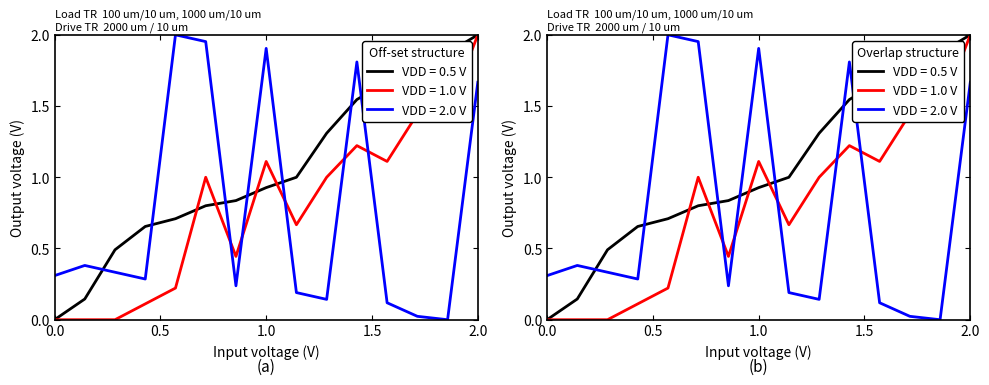

True or false: VDD = 0.5 V has a value of 0.1 at 2.

False